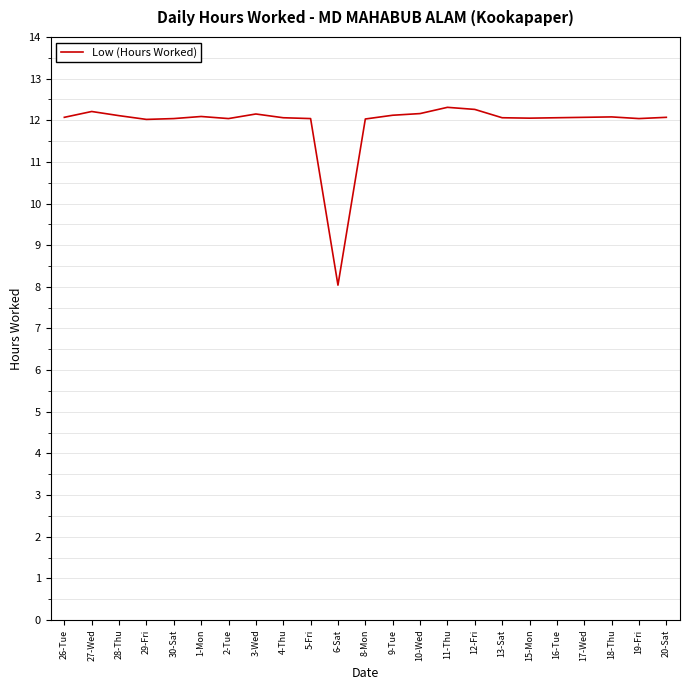

What position from the right is 3-Wed?

16